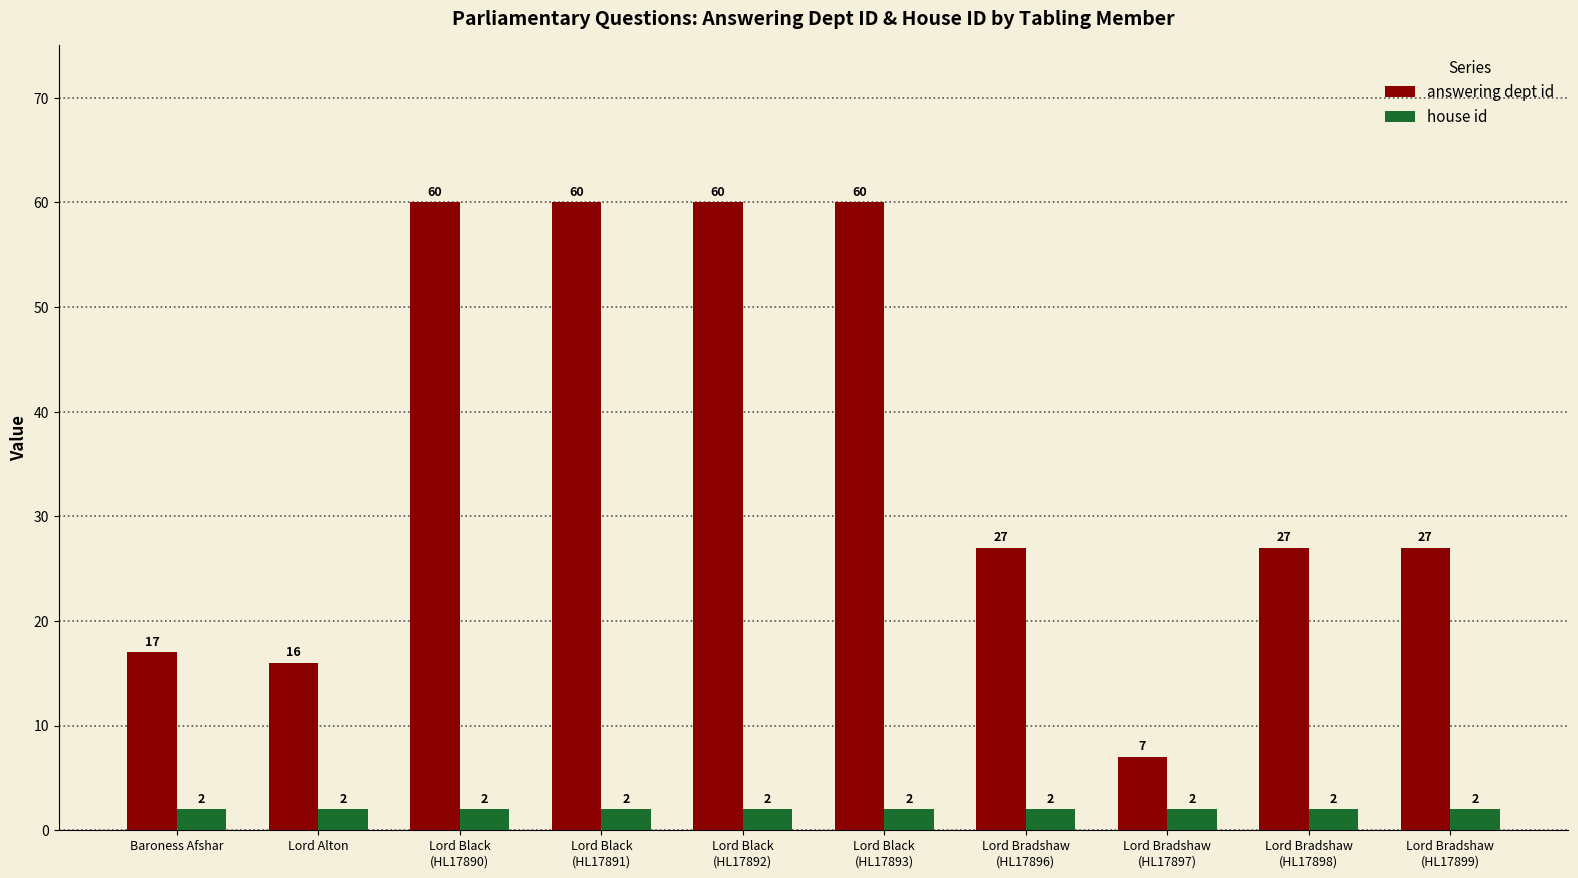

True or false: answering dept id has a value of 27 at Lord Bradshaw
(HL17899).

True